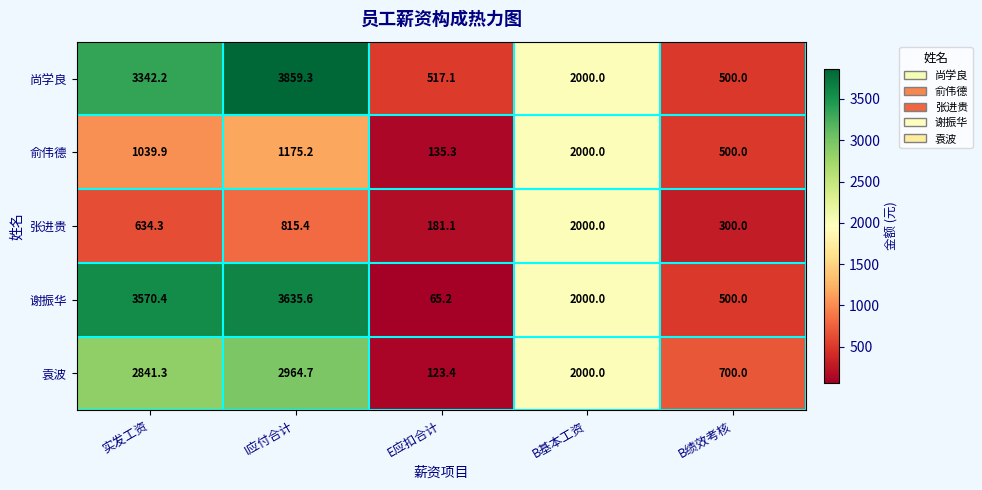

Which series has the largest range (max minus min)?

谢振华